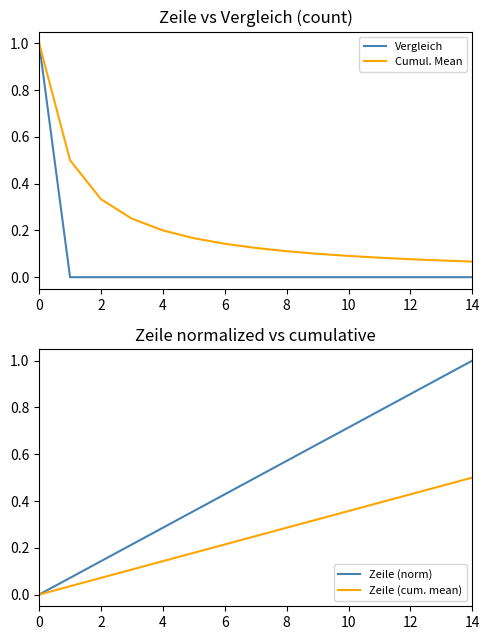

True or false: Cumul. Mean and Vergleich cross at least once.

False